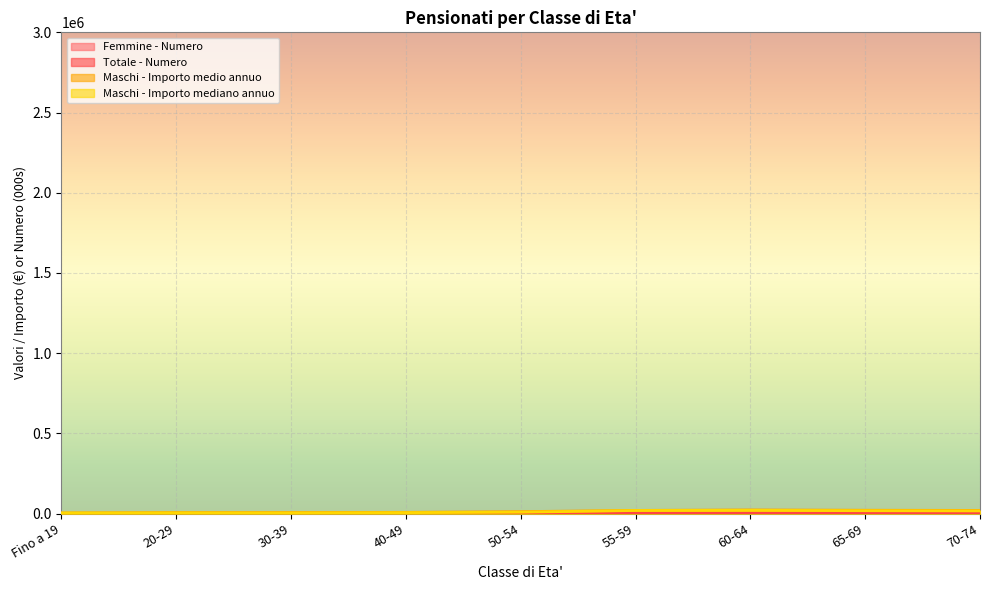

What are all the series names shown in the legend?

Femmine - Numero, Totale - Numero, Maschi - Importo medio annuo, Maschi - Importo mediano annuo